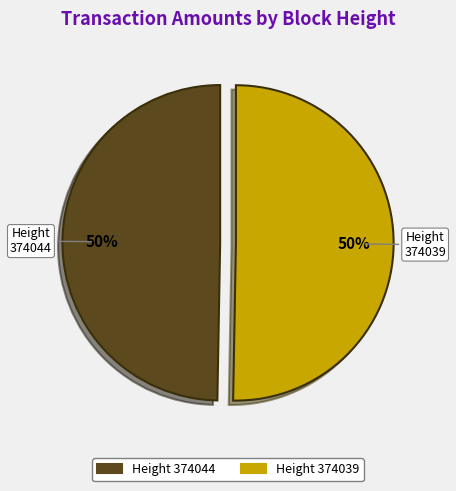

To the nearest percent, what is the average slice percentage?

50%